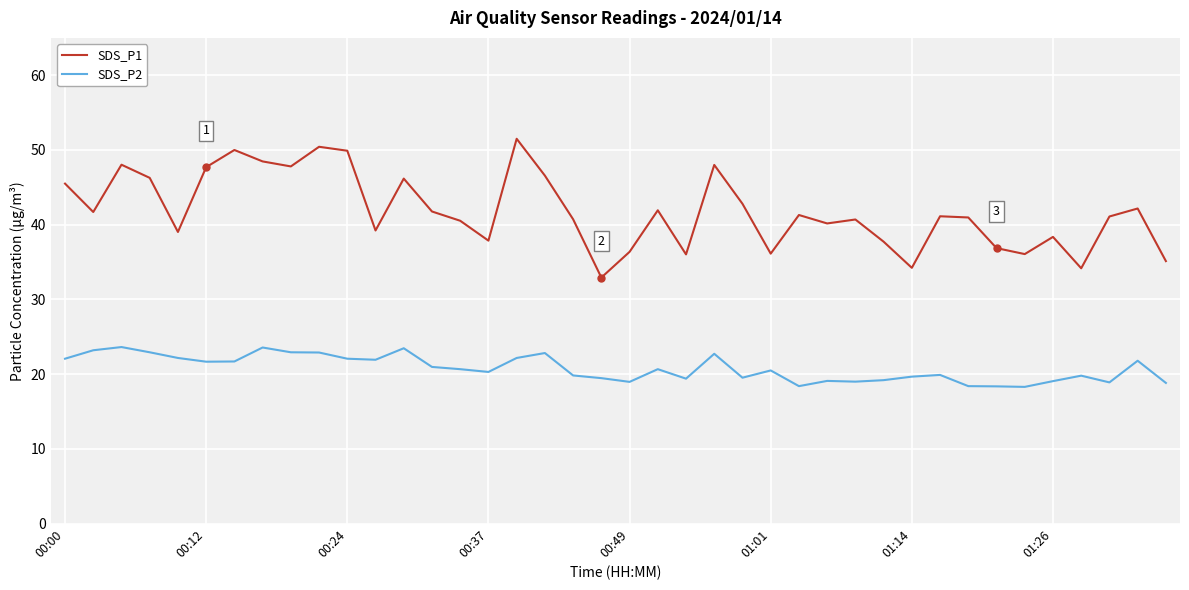

True or false: SDS_P2 and SDS_P1 intersect in this chart.

False